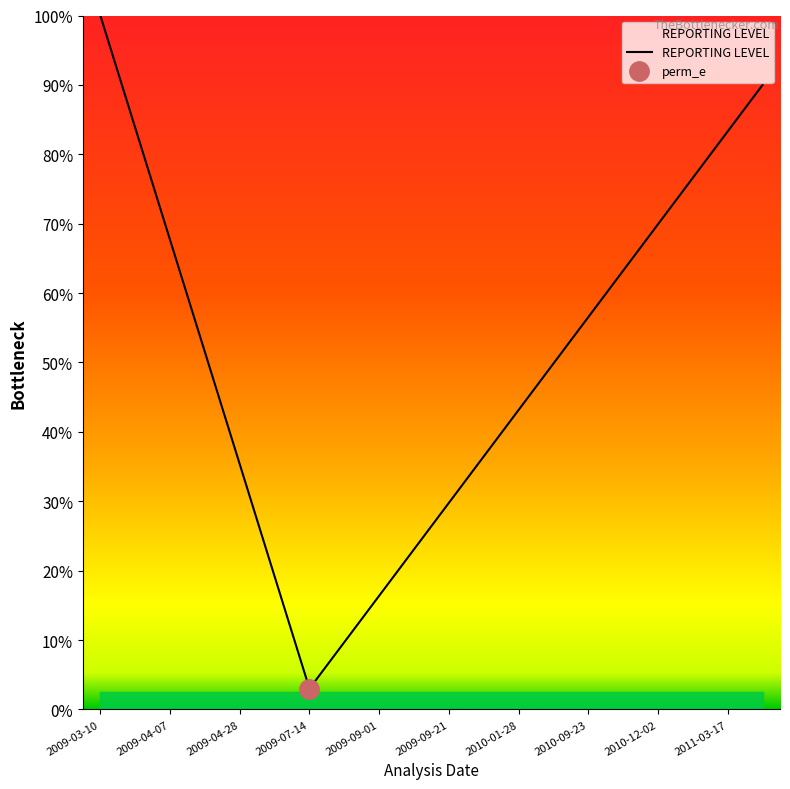

Which category has the highest value across all series?

2009-03-10